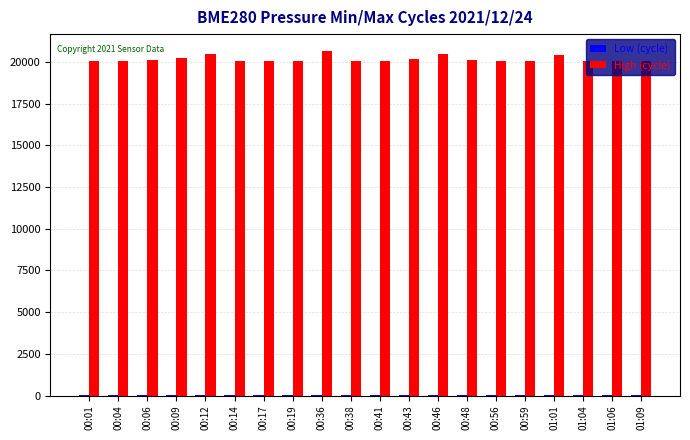

What is the greatest value displayed?

20634